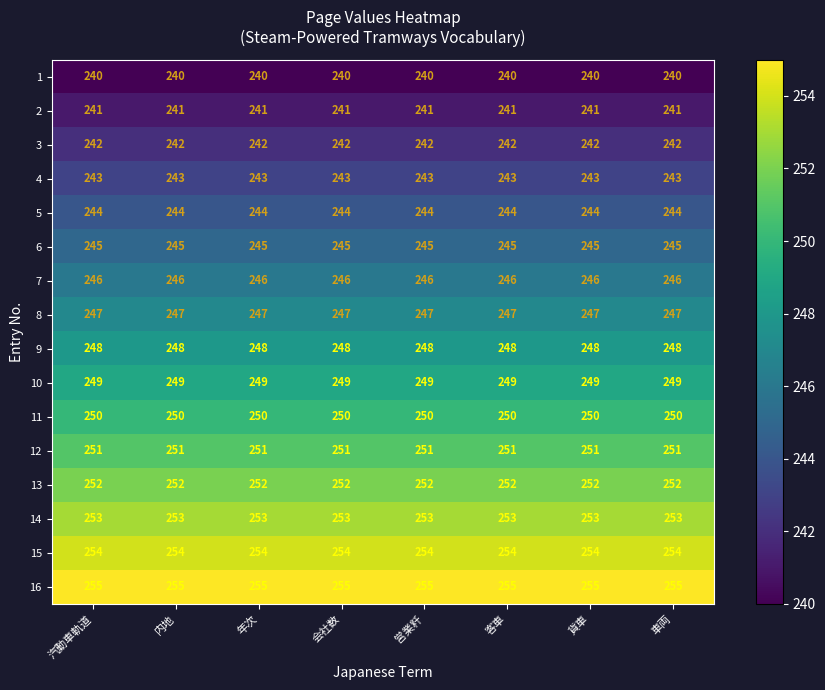

What is the difference between the highest and lowest values at 汽動車軌道?

15